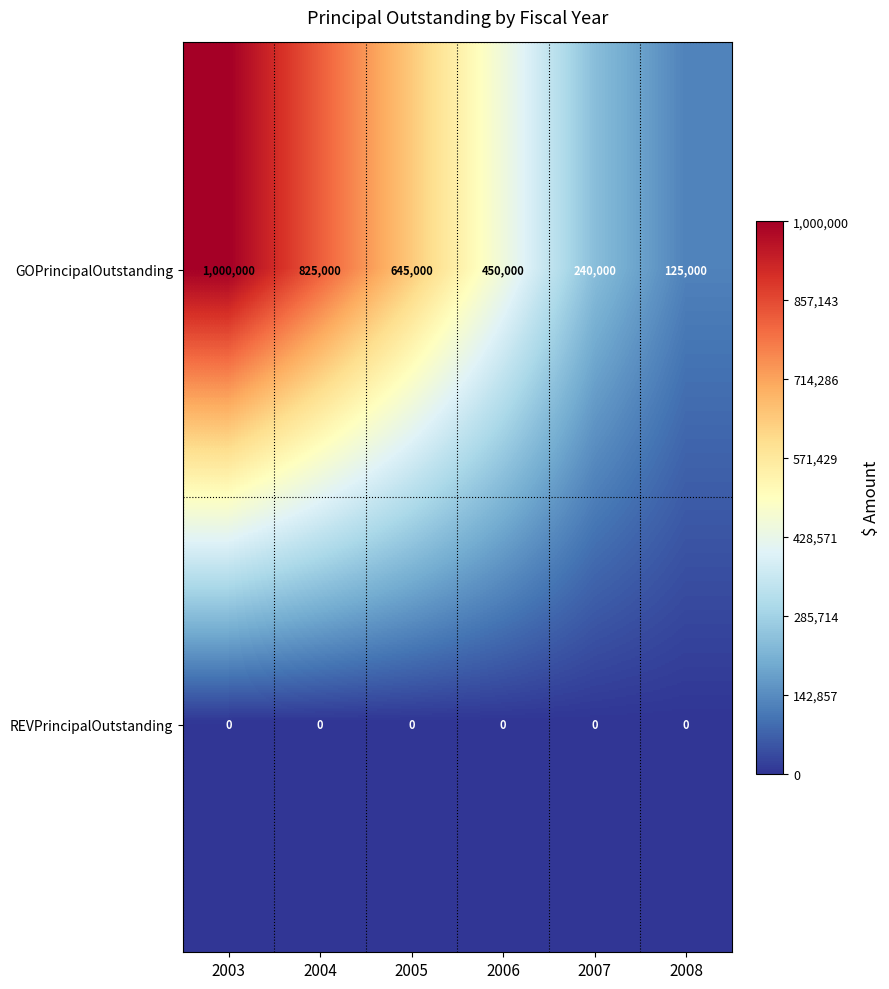

At which category does the chart reach its peak across all series?

2003